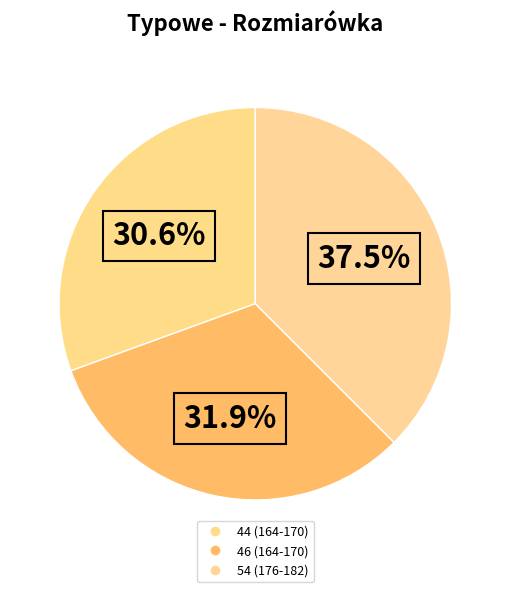

To the nearest percent, what portion does 54 (176-182) represent?

38%